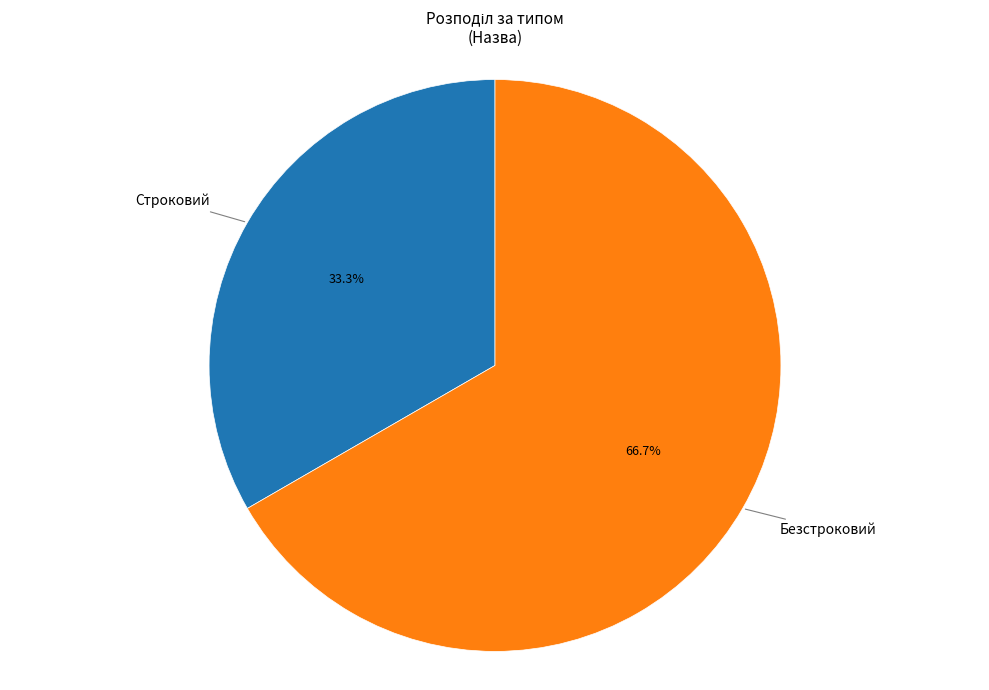

Does any single category account for the majority?

Yes